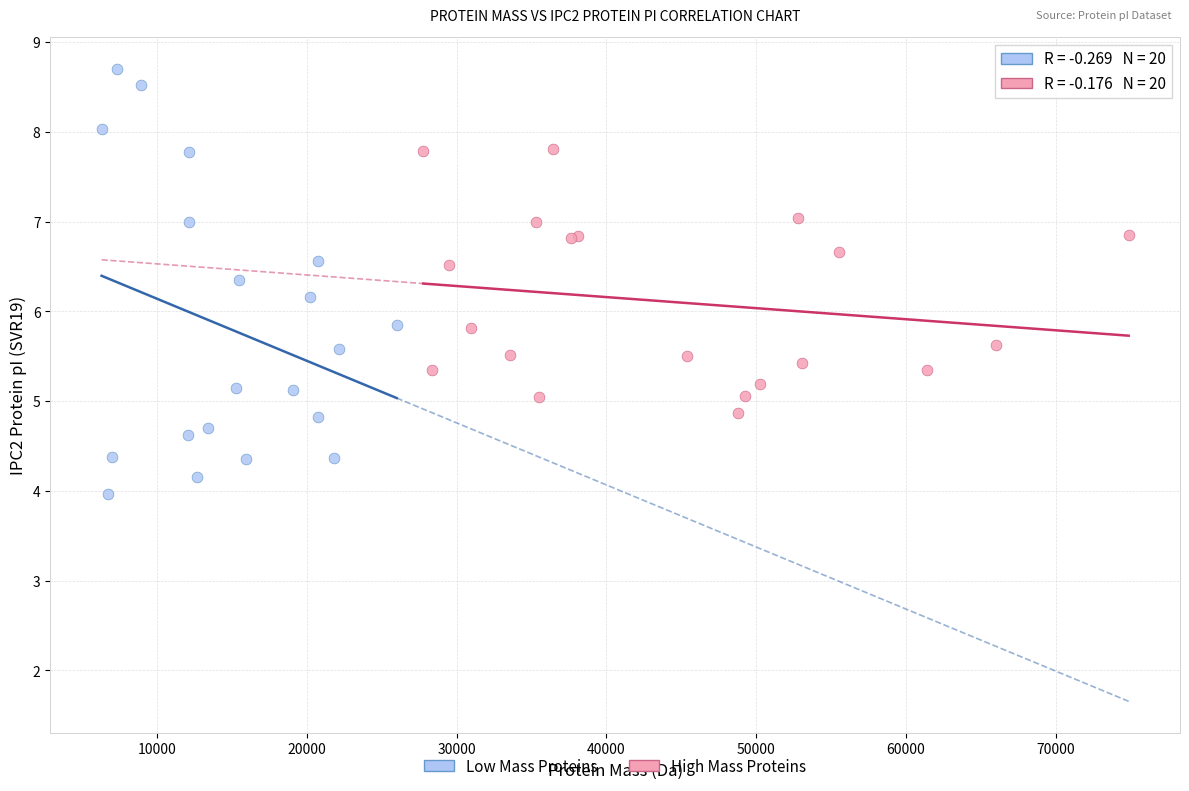

Which series reaches the minimum Y coordinate?

Low Mass Proteins